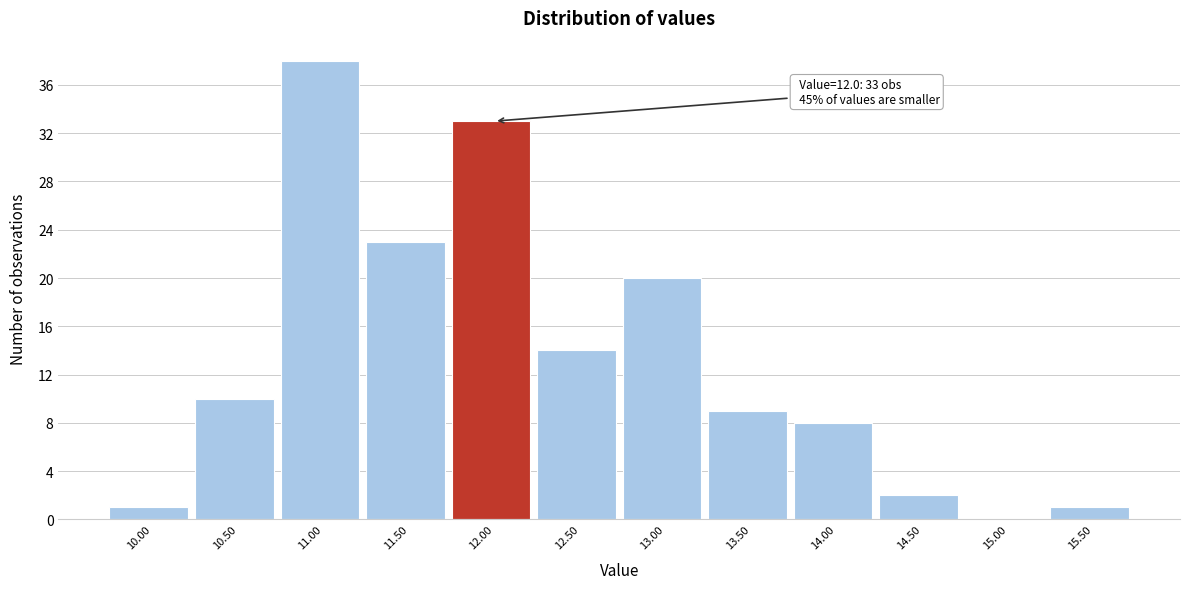

Reading left to right, what are all the values shown in this chart?

10.00=1	10.50=10	11.00=38	11.50=23	12.00=33	12.50=14	13.00=20	13.50=9	14.00=8	14.50=2	15.00=0	15.50=1